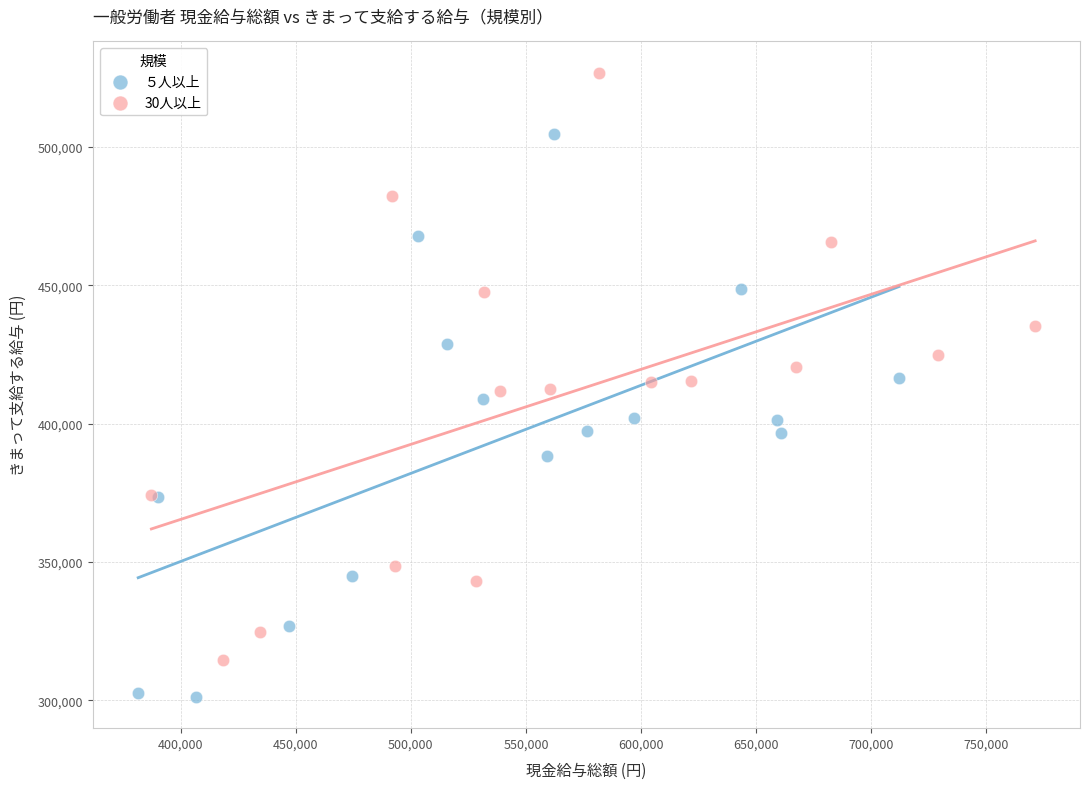

Which series reaches the maximum Y coordinate?

30人以上